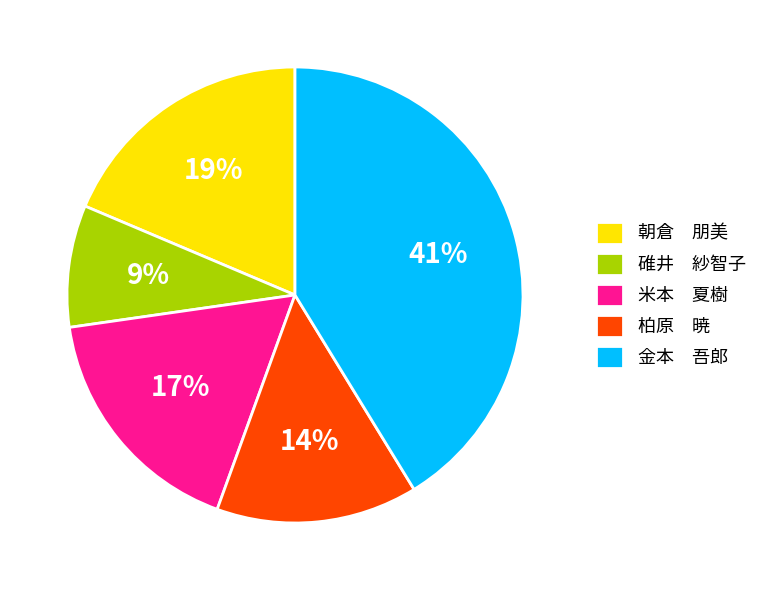

What is the ratio of the value at 金本 吾郎 to the value at 朝倉 朋美?

2.2